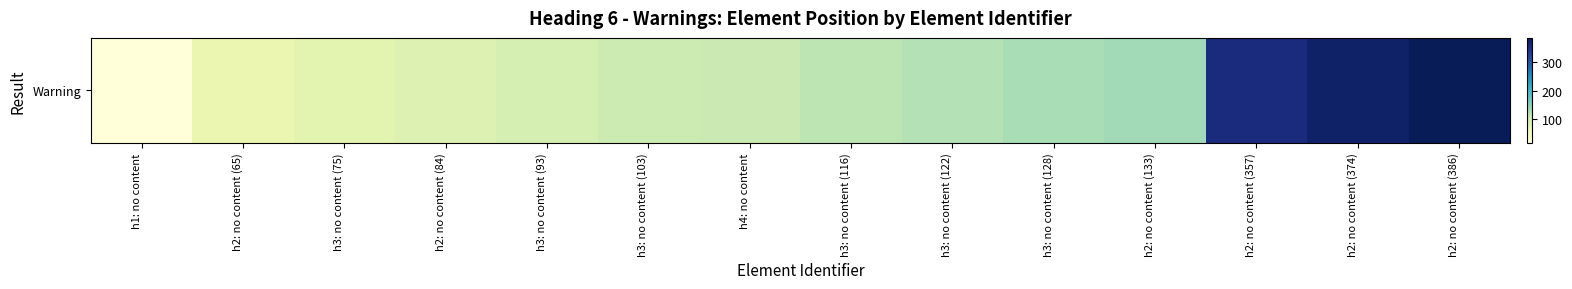

List the labels in order of value, smallest first.

h1: no content, h2: no content (65), h3: no content (75), h2: no content (84), h3: no content (93), h3: no content (103), h4: no content, h3: no content (116), h3: no content (122), h3: no content (128), h2: no content (133), h2: no content (357), h2: no content (374), h2: no content (386)